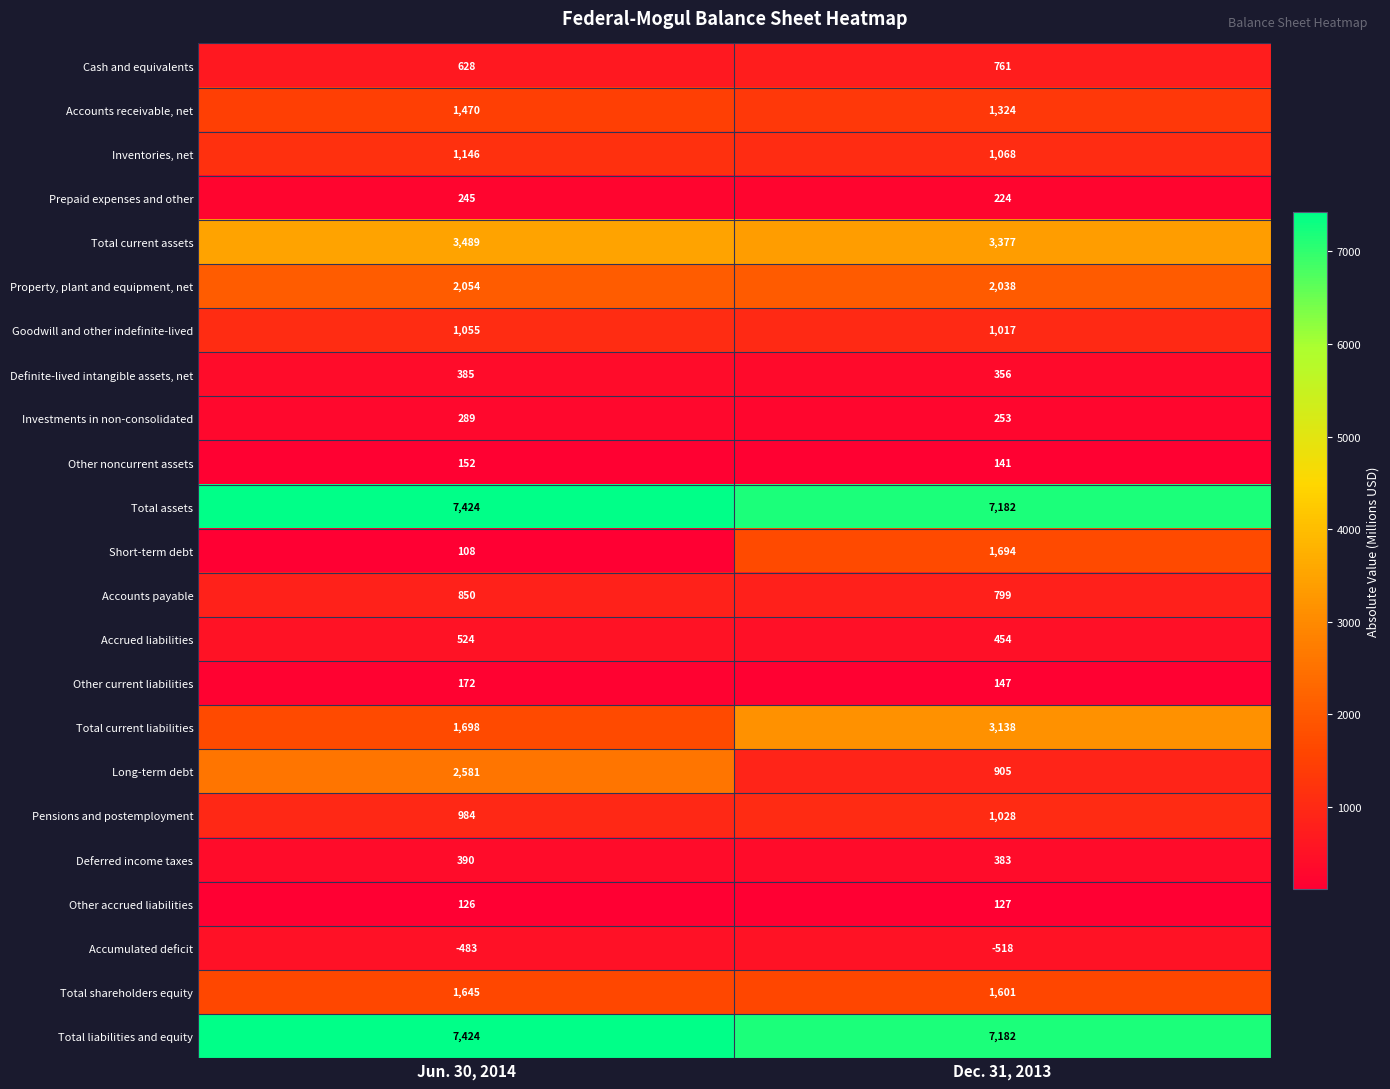

At which category does the chart reach its minimum across all series?

Dec. 31, 2013